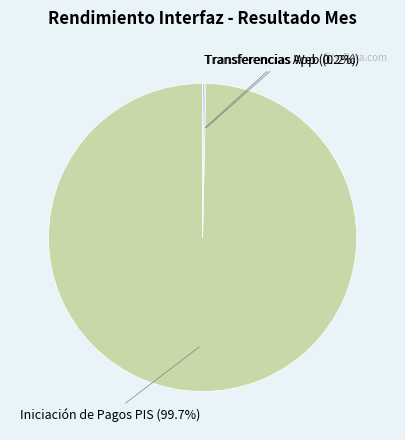

Is there a majority slice in this chart?

Yes